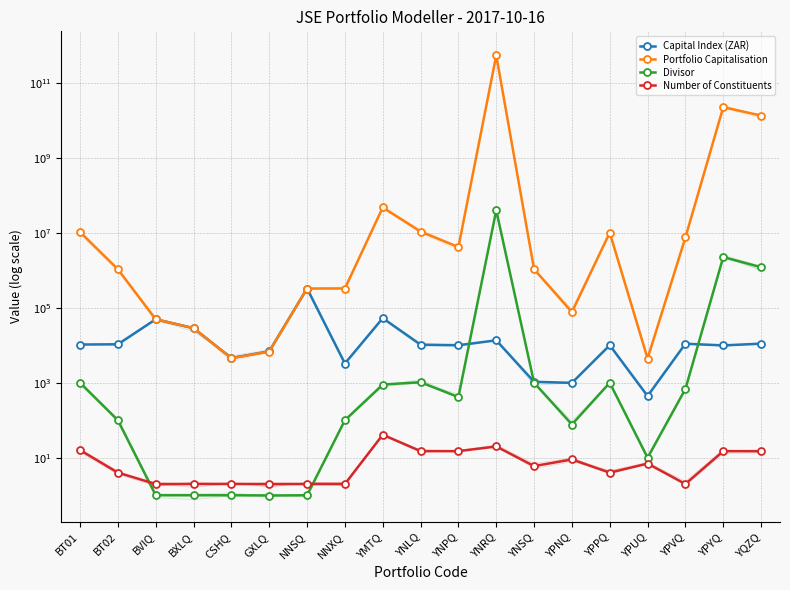

The Number of Constituents series shows 2.8 at YPPQ. True or false?

False